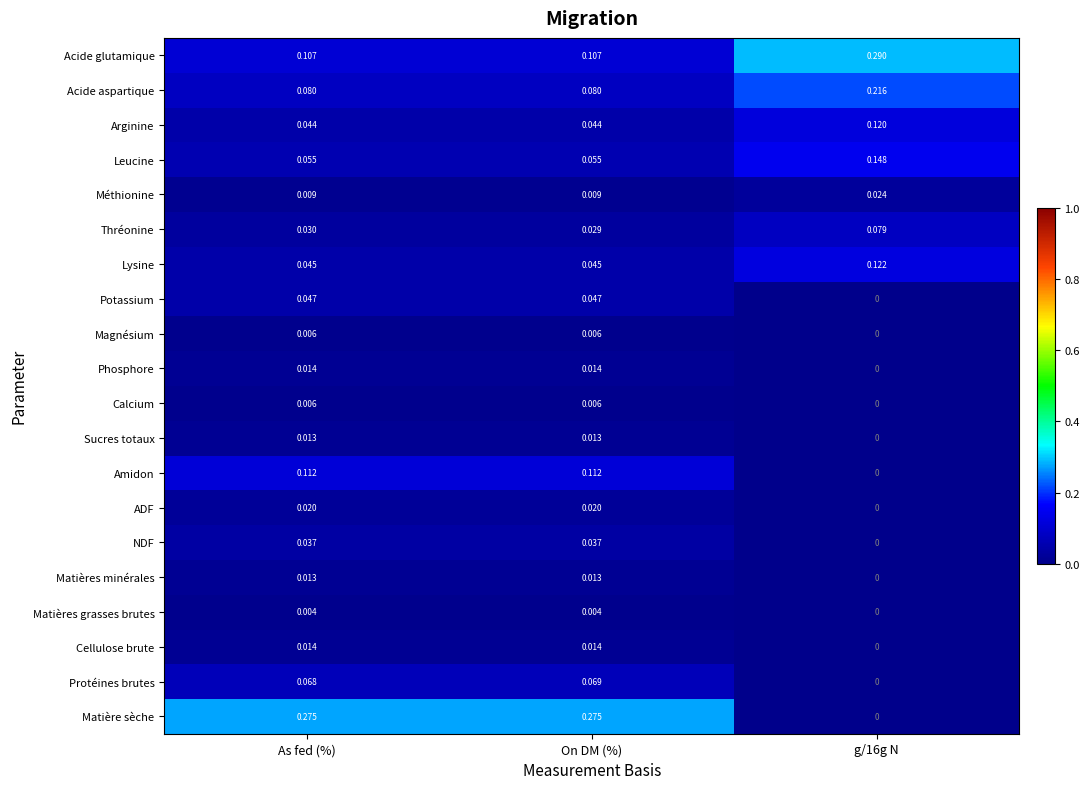

Between As fed (%) and g/16g N, which series saw the biggest shift?

Matière sèche